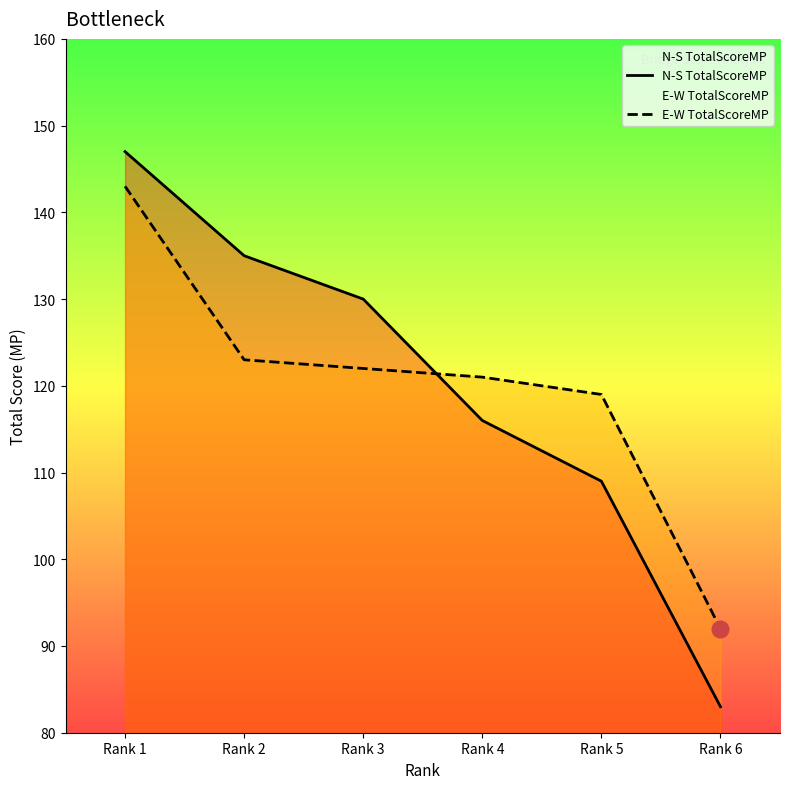

Between Rank 4 and Rank 5, which series saw the biggest shift?

N-S TotalScoreMP